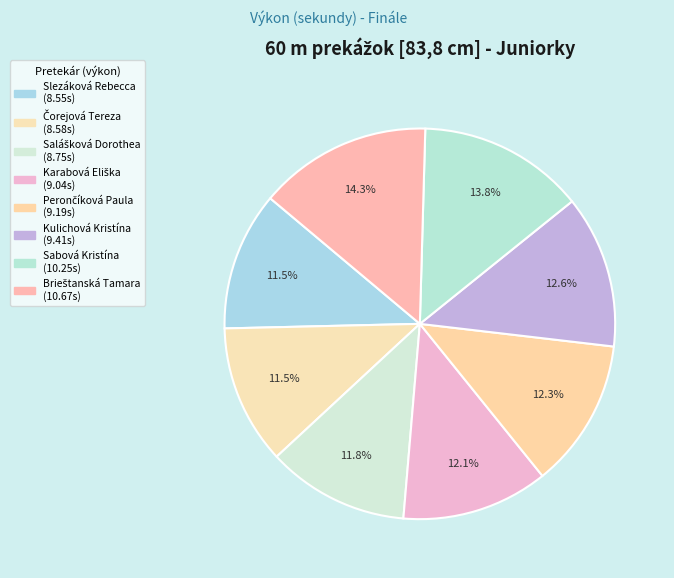

How many slices are in this pie chart?

8